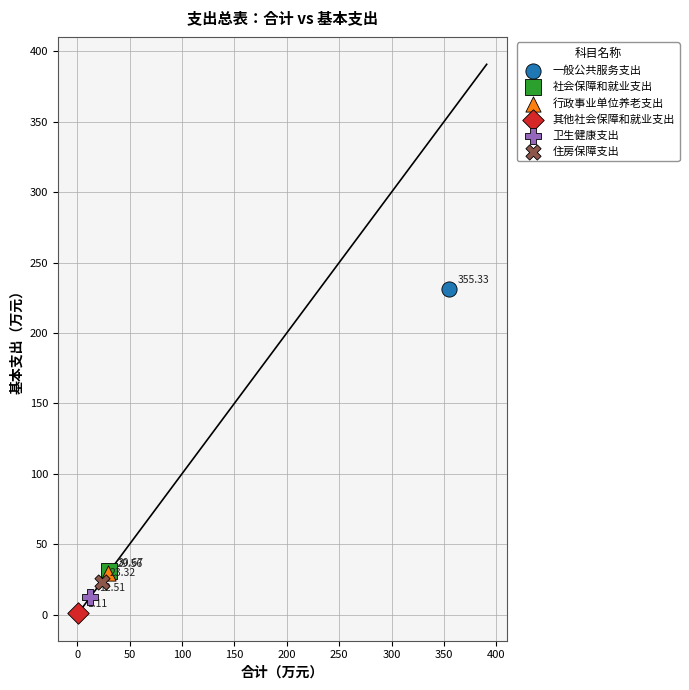

Which series reaches the maximum Y coordinate?

一般公共服务支出